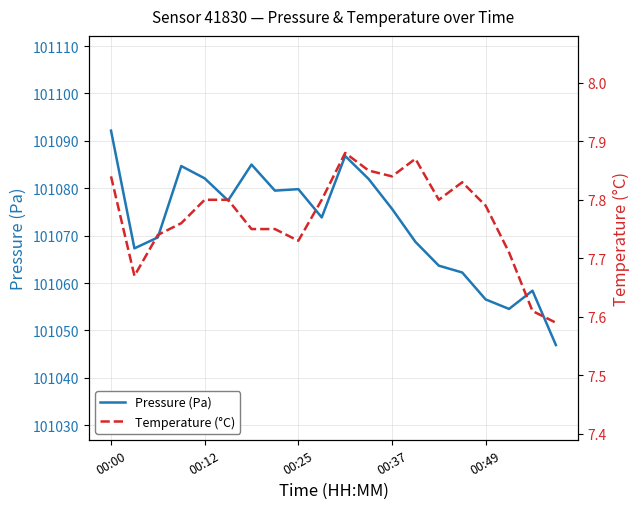

The value of Pressure (Pa) at 19 is 50546.1. True or false?

False